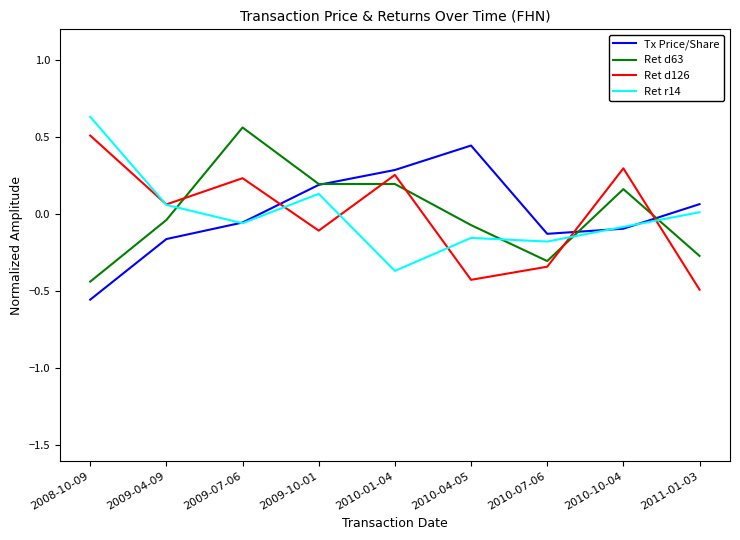

Where do Ret d63 and Ret r14 first cross each other?

2009-04-09 and 2009-07-06